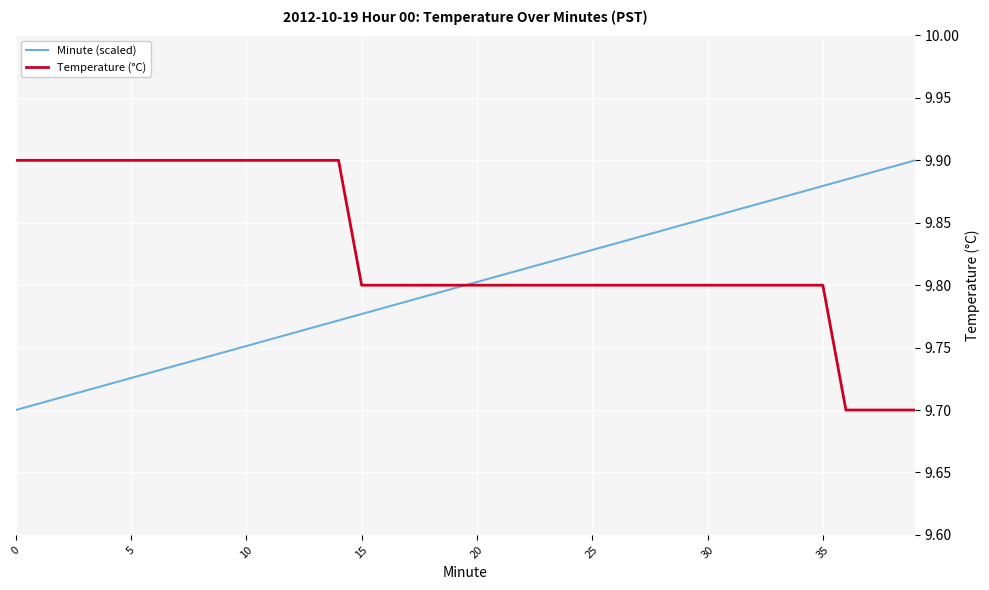

Which series has the largest total across all categories?

Temperature (°C)